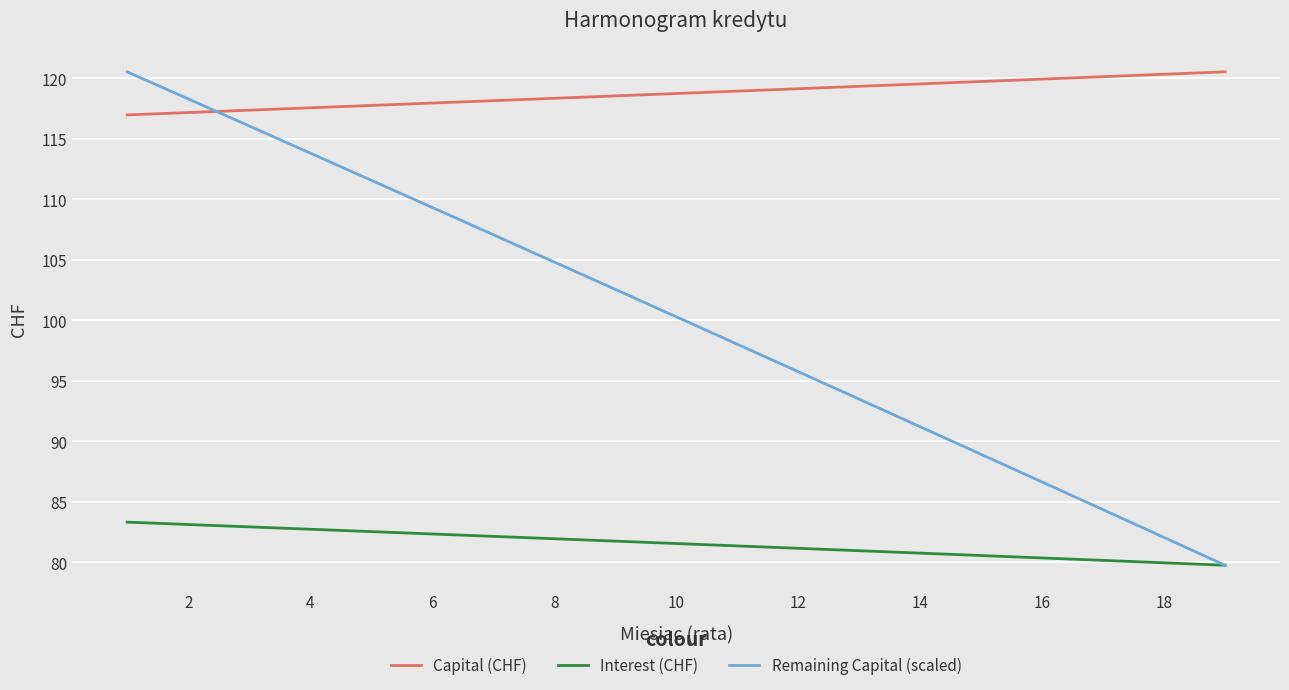

What is the difference between the second highest and second lowest values in the Capital (CHF) series?

3.2